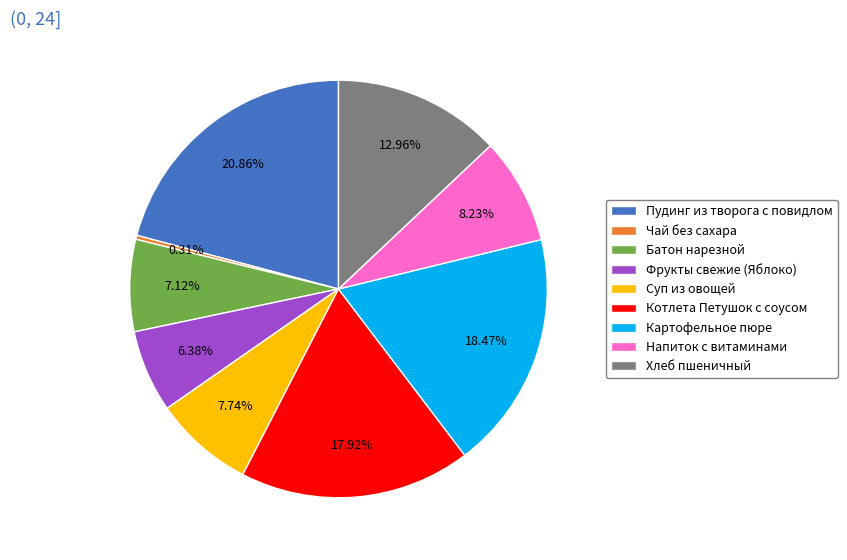

Between Фрукты свежие (Яблоко) and Хлеб пшеничный, which is larger?

Хлеб пшеничный